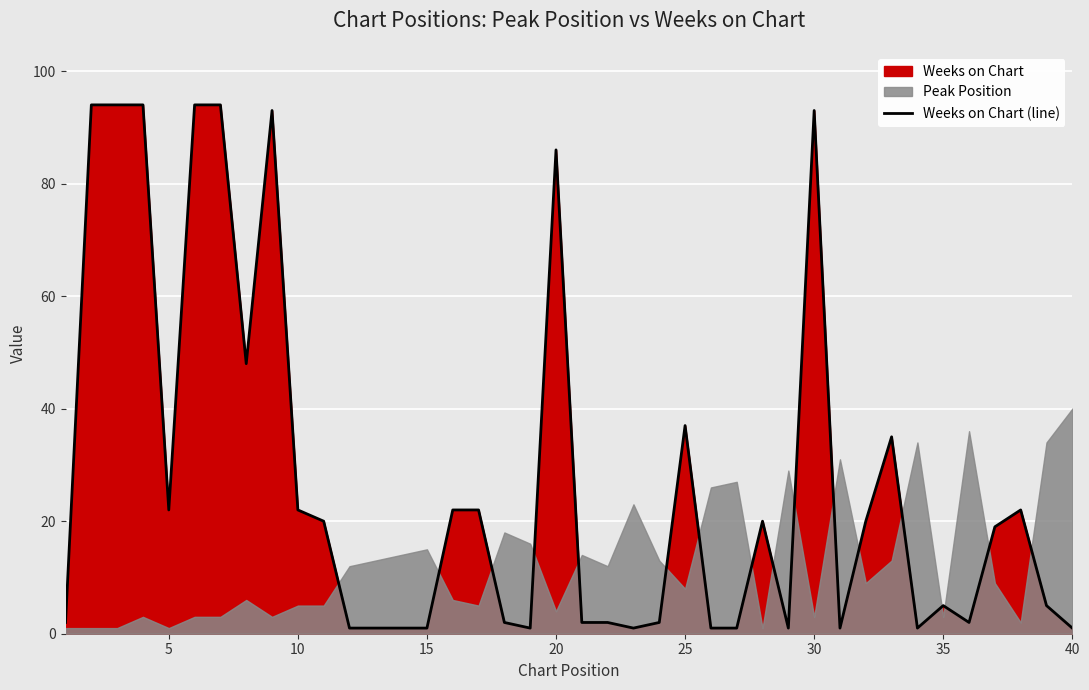

Is it true that Weeks on Chart (line) equals 86 at 20?

True